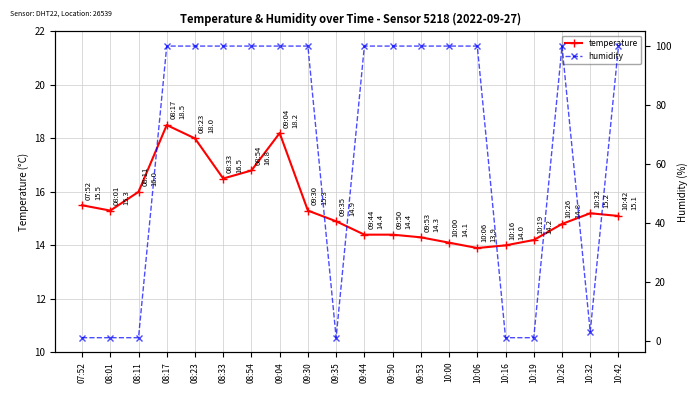

At which category is the sum across all series the highest?

08:17